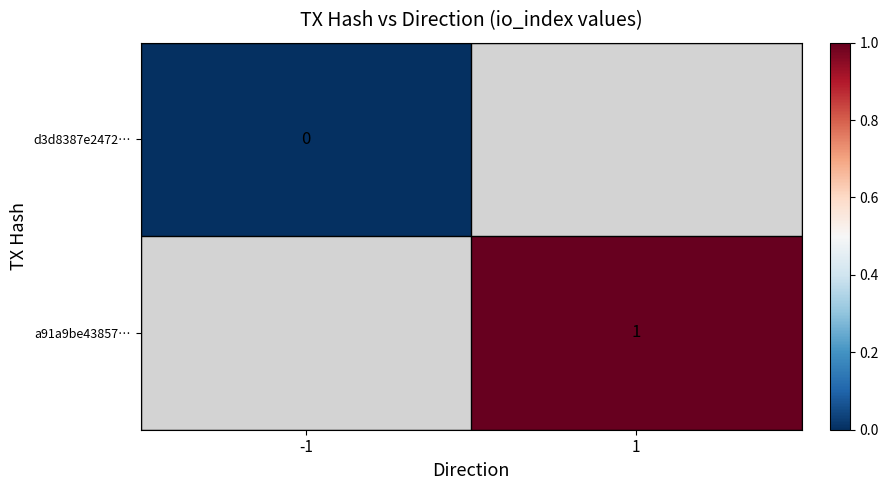

Which category has the lowest value in the d3d8387e2472… series?

-1